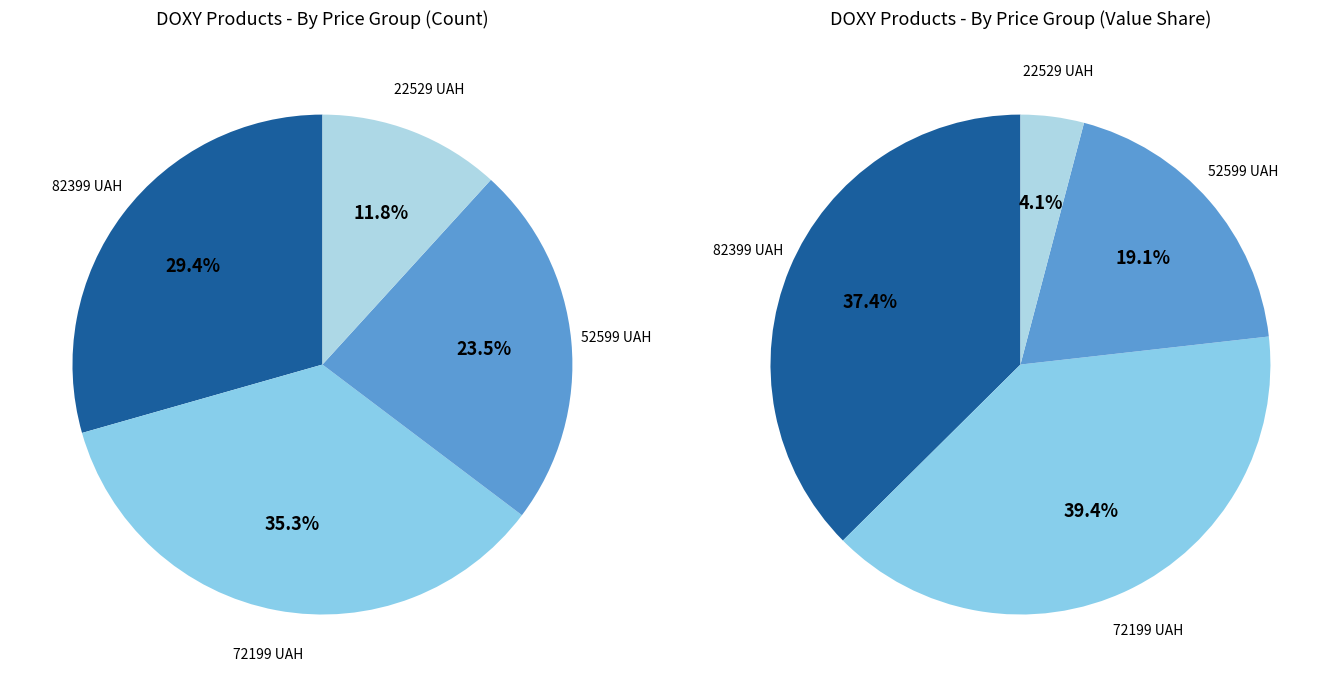

What percentage do 22529 and 52599 together represent?

35.3%